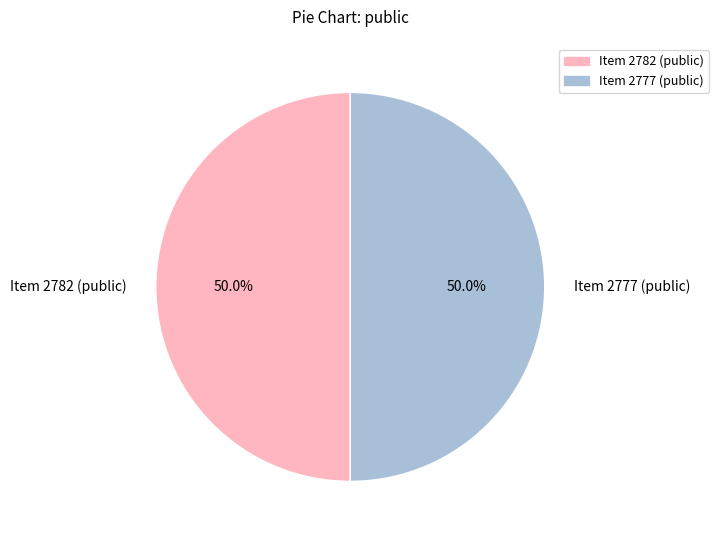

What is the ratio of the value at Item 2777 (public) to the value at Item 2782 (public)?

1.0